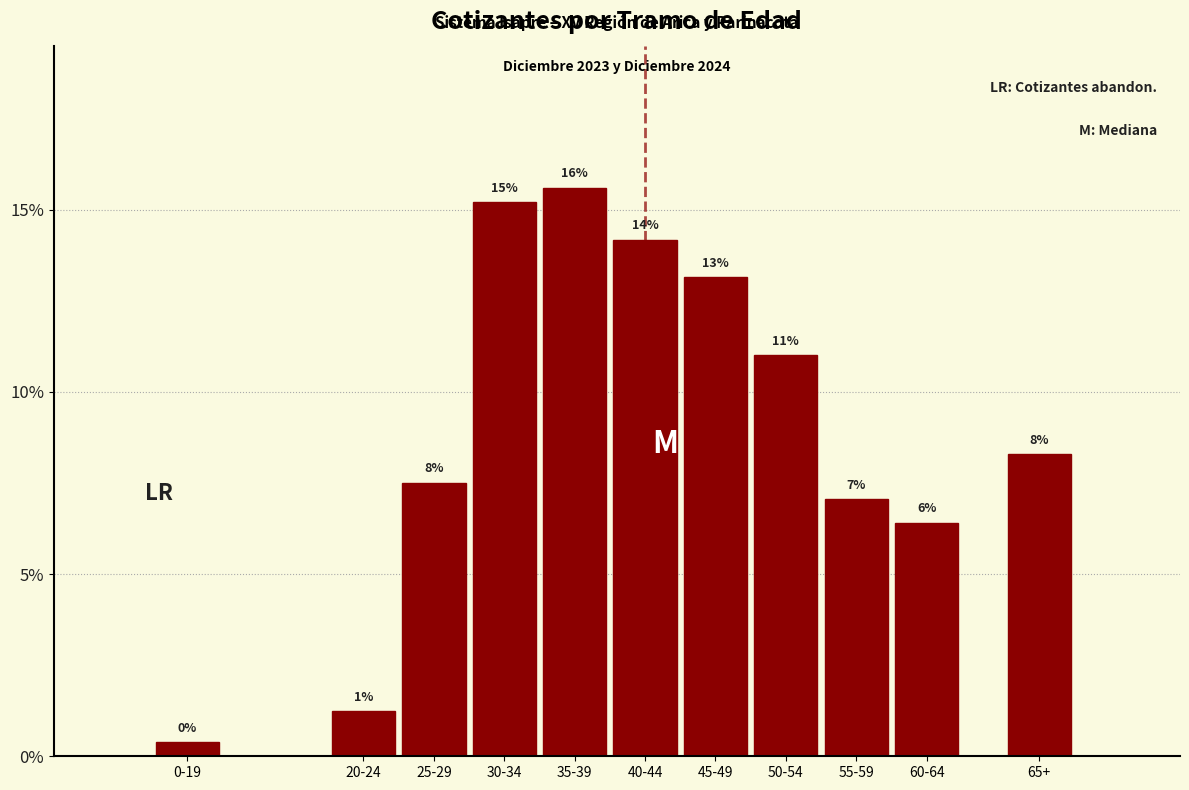

Does the chart contain any negative values?

No